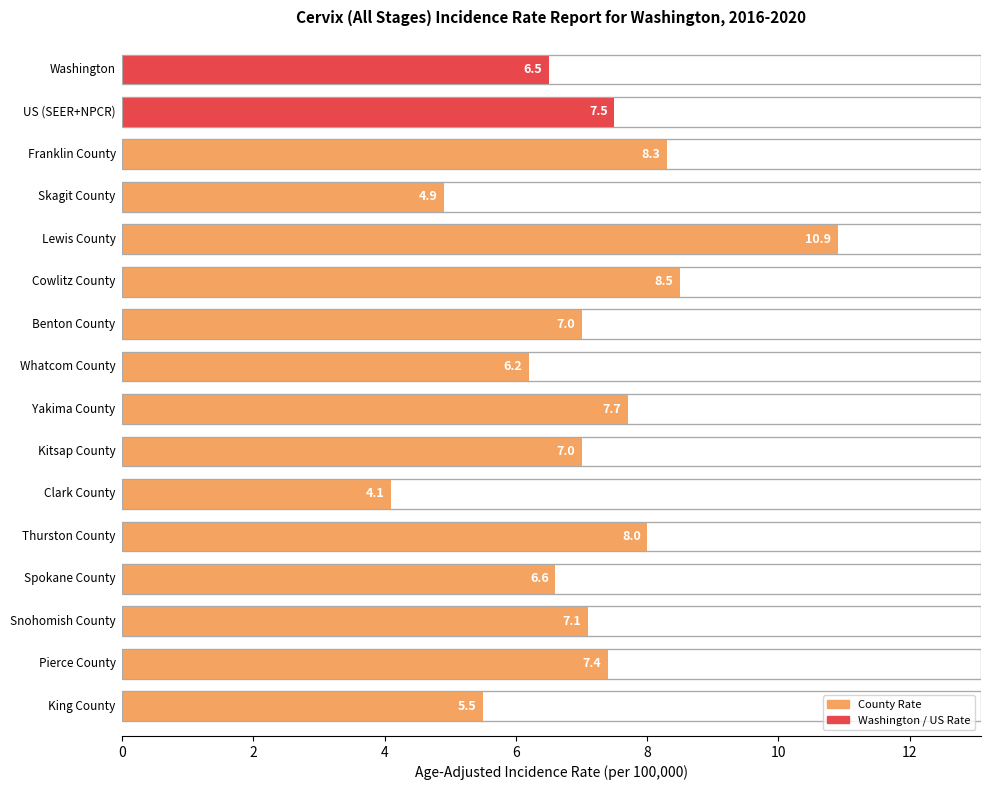

What is the minimum value shown in the chart?

4.1